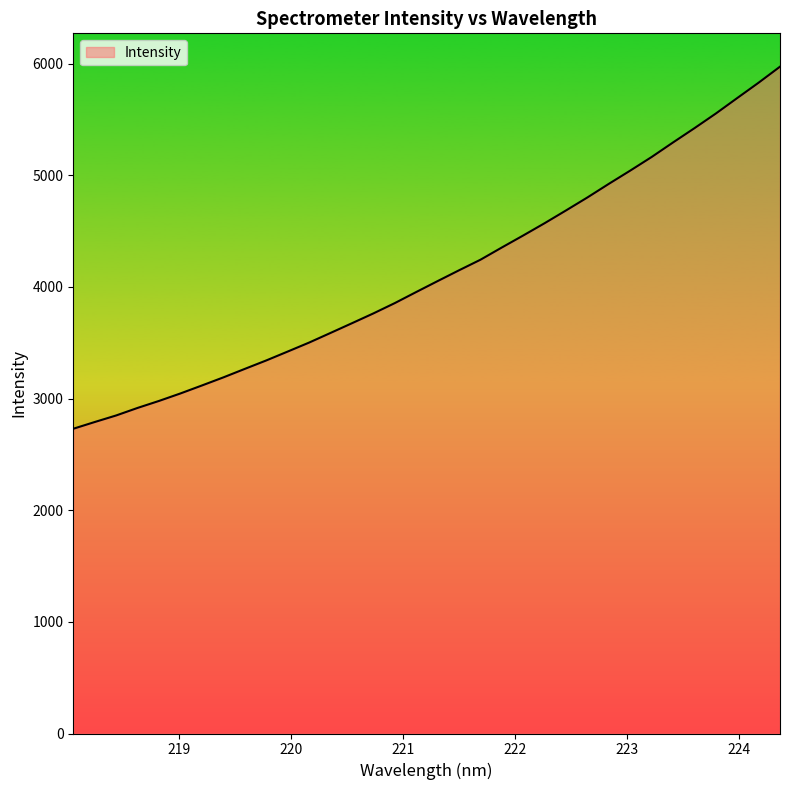

How many lines are shown in the chart?

1